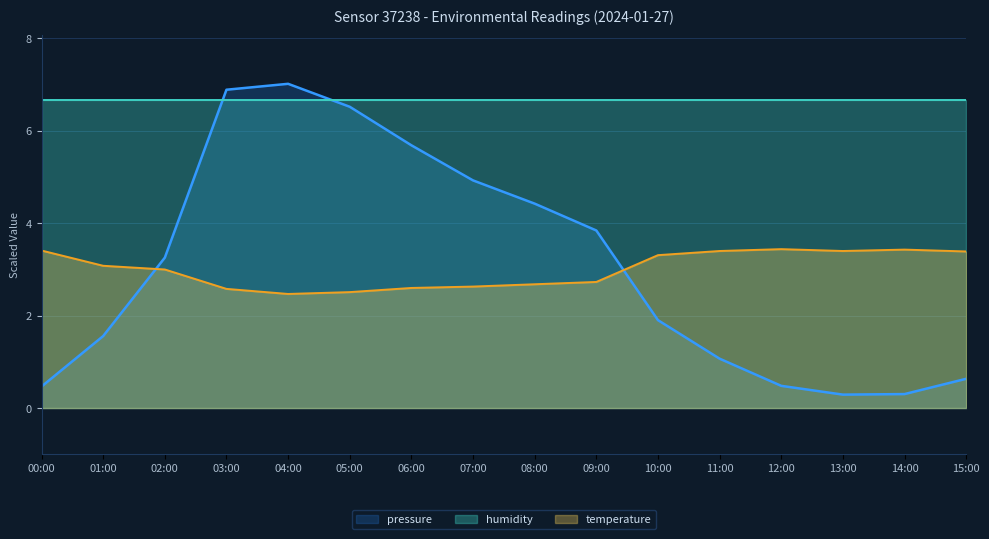

Which series ends up on top after the final intersection of pressure and temperature?

temperature